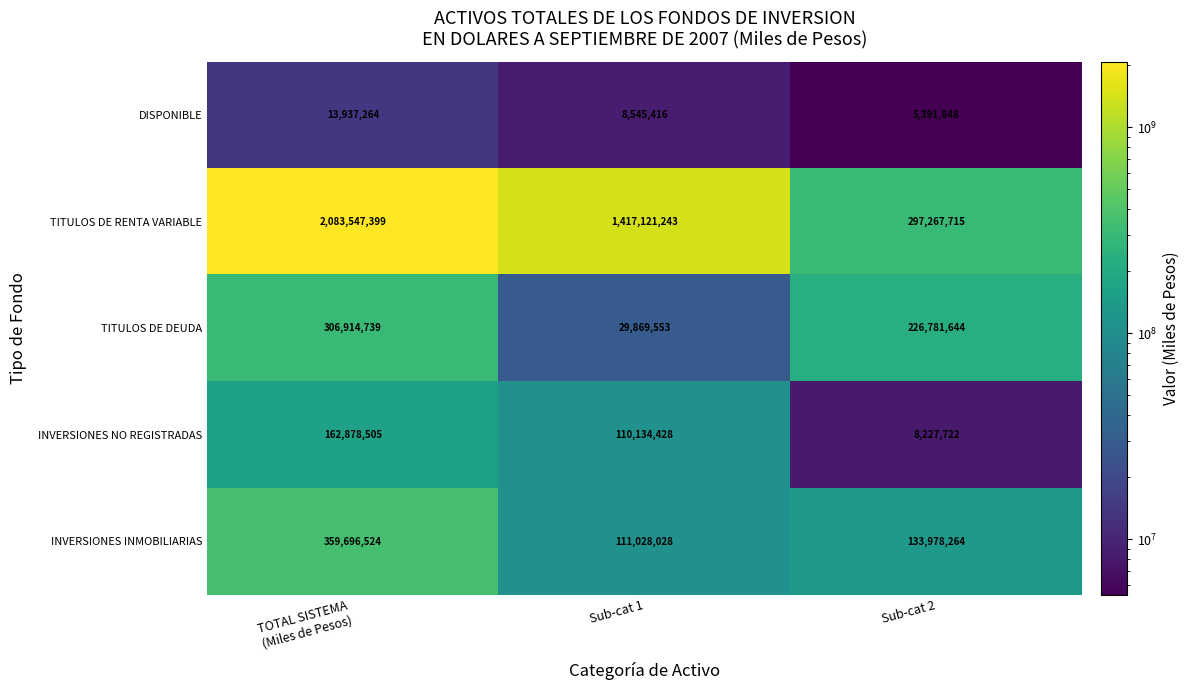

The value of INVERSIONES NO REGISTRADAS at Sub-cat 2 is 14288839. True or false?

False